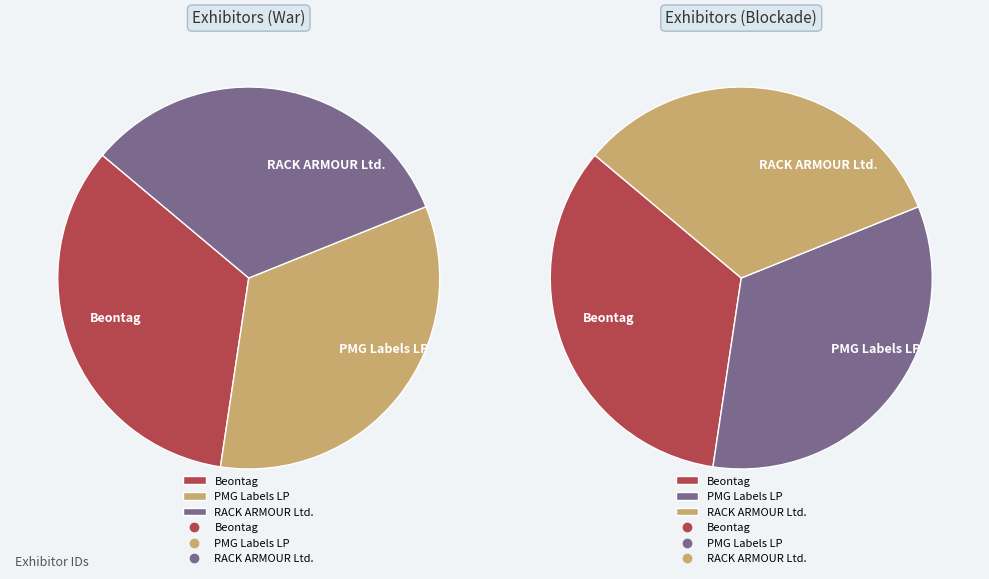

What is the change in value from Beontag to PMG Labels LP?

-428